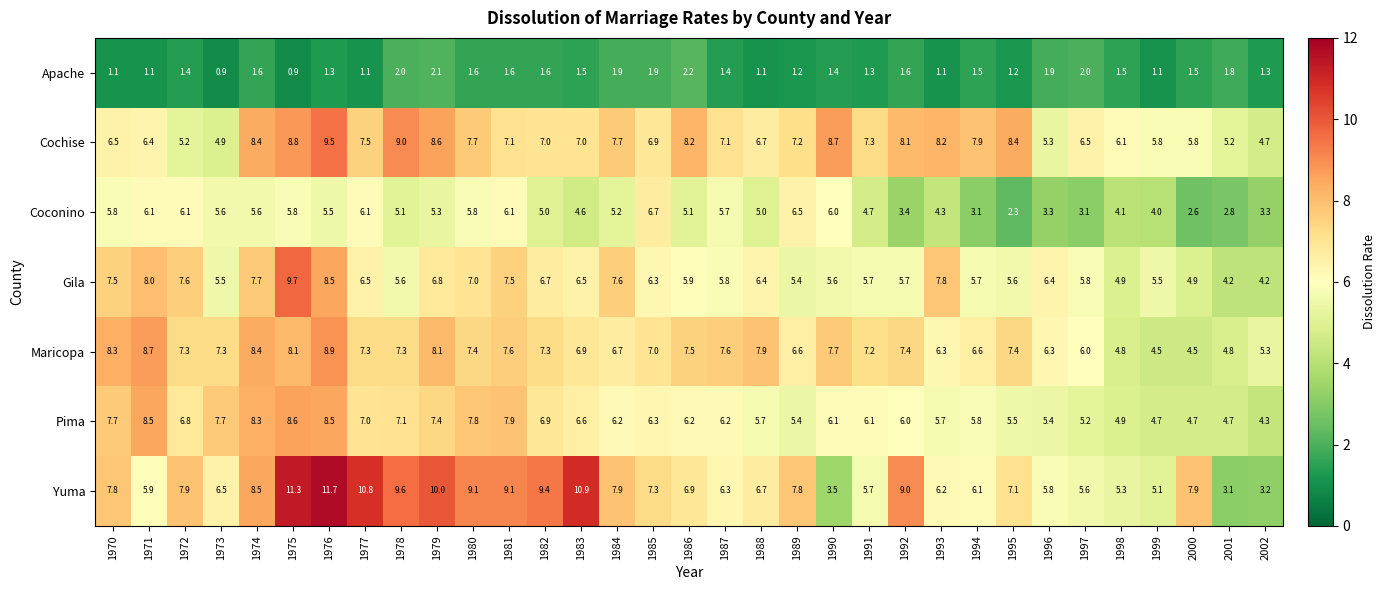

At which category is the sum across all series the highest?

1976